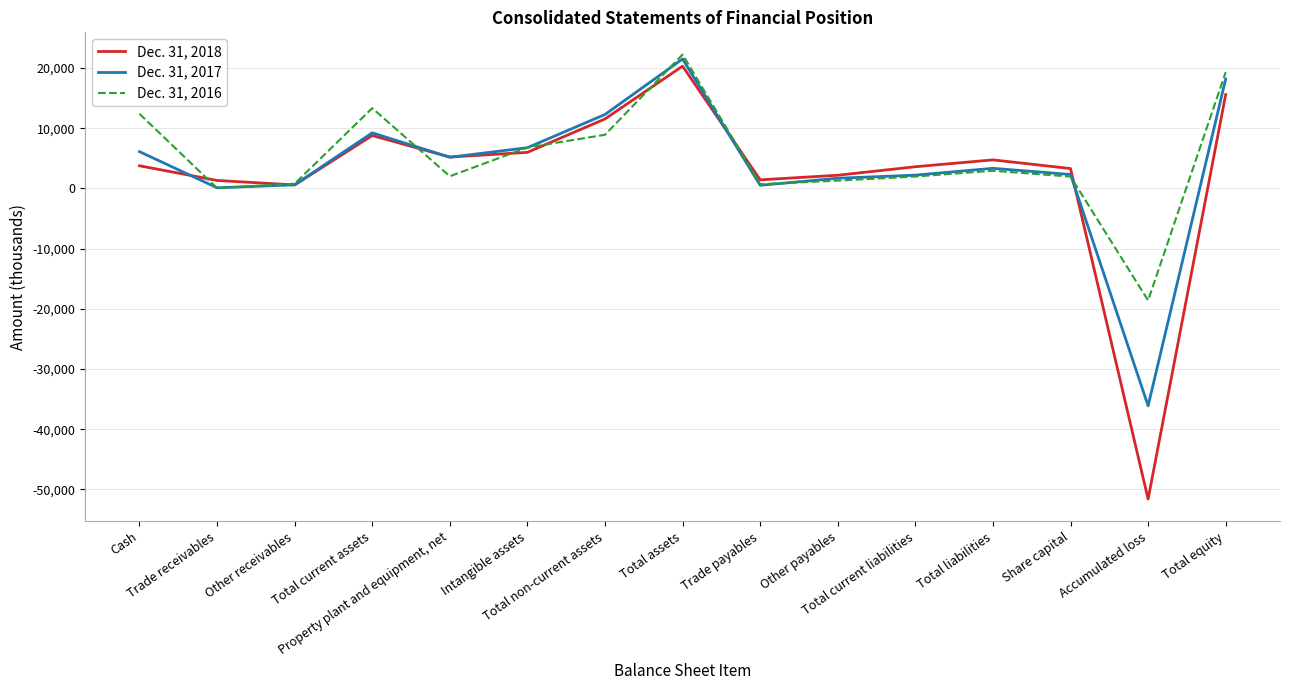

How many negative values does the Dec. 31, 2018 series have?

1